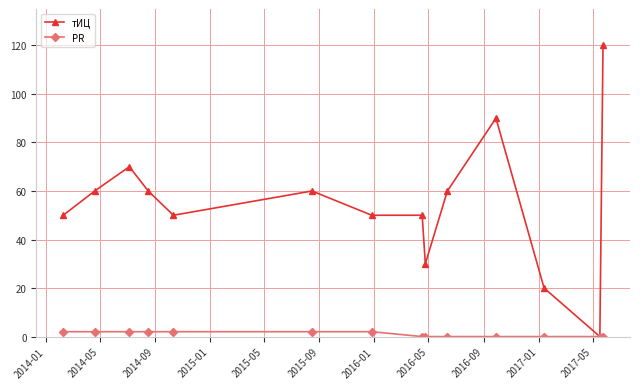

At how many categories does at least one series exceed 116?

1